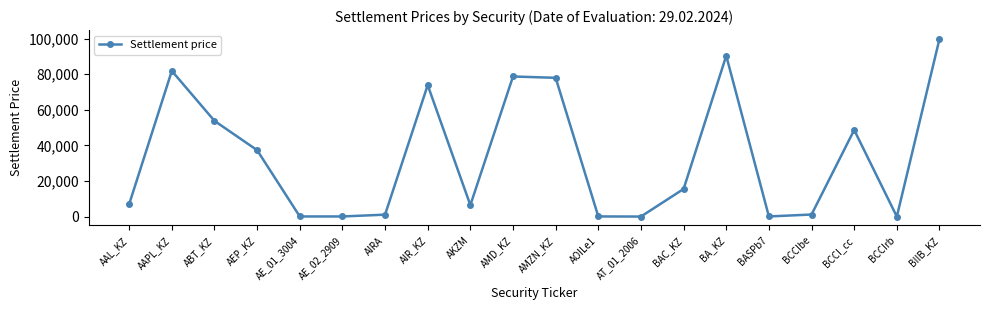

What is the sum of all values?

674459.1